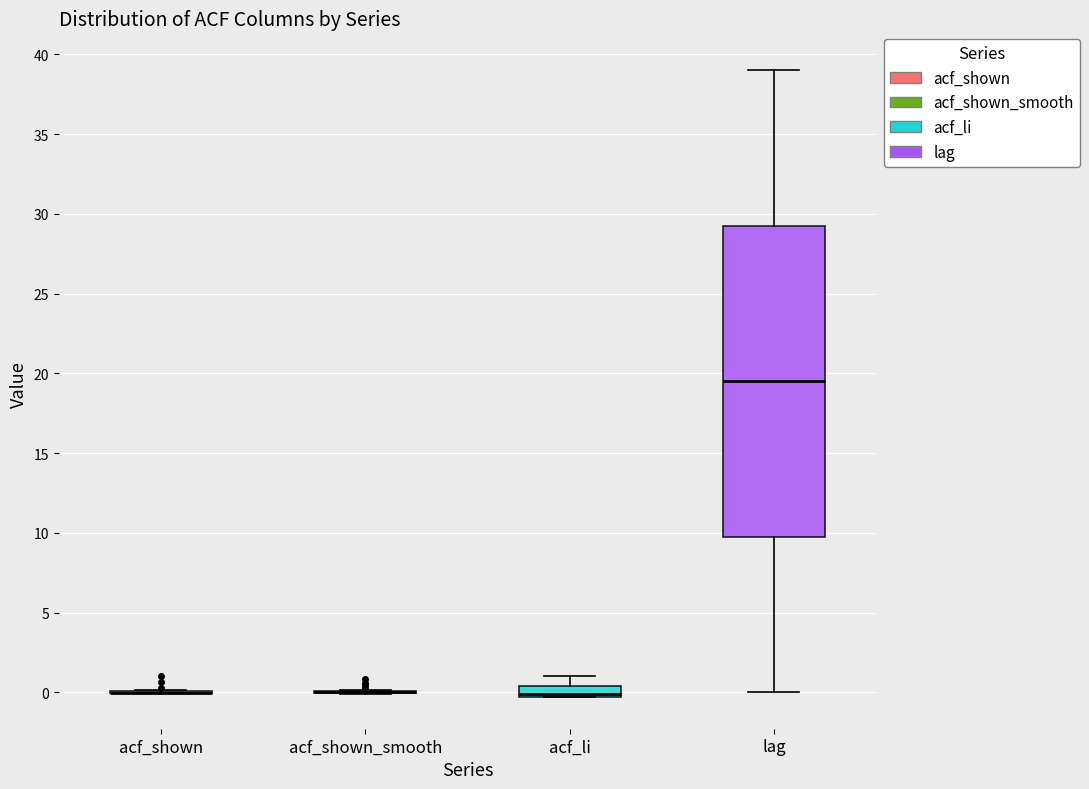

Comparing the boxes themselves (not the whiskers), which one is the tallest?

lag